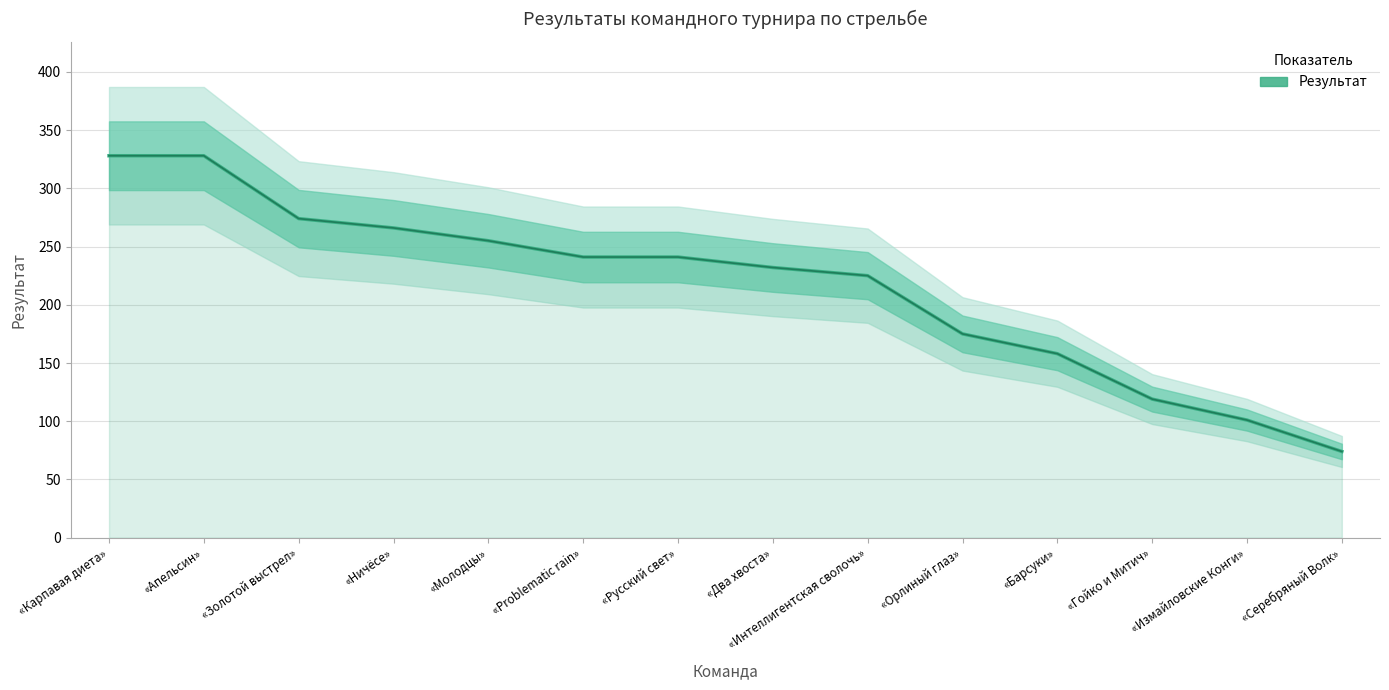

True or false: the data shows 328 at «Апельсин».

True